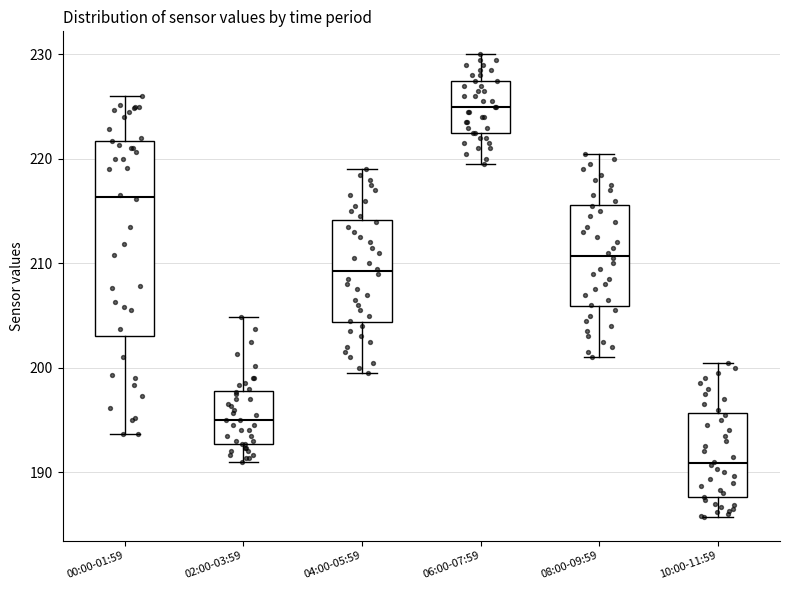

Where is the lower edge of the box for 00:00-01:59 on the y-axis? The values are not printed on the chart, so give them approximately, as read against the axis.

203